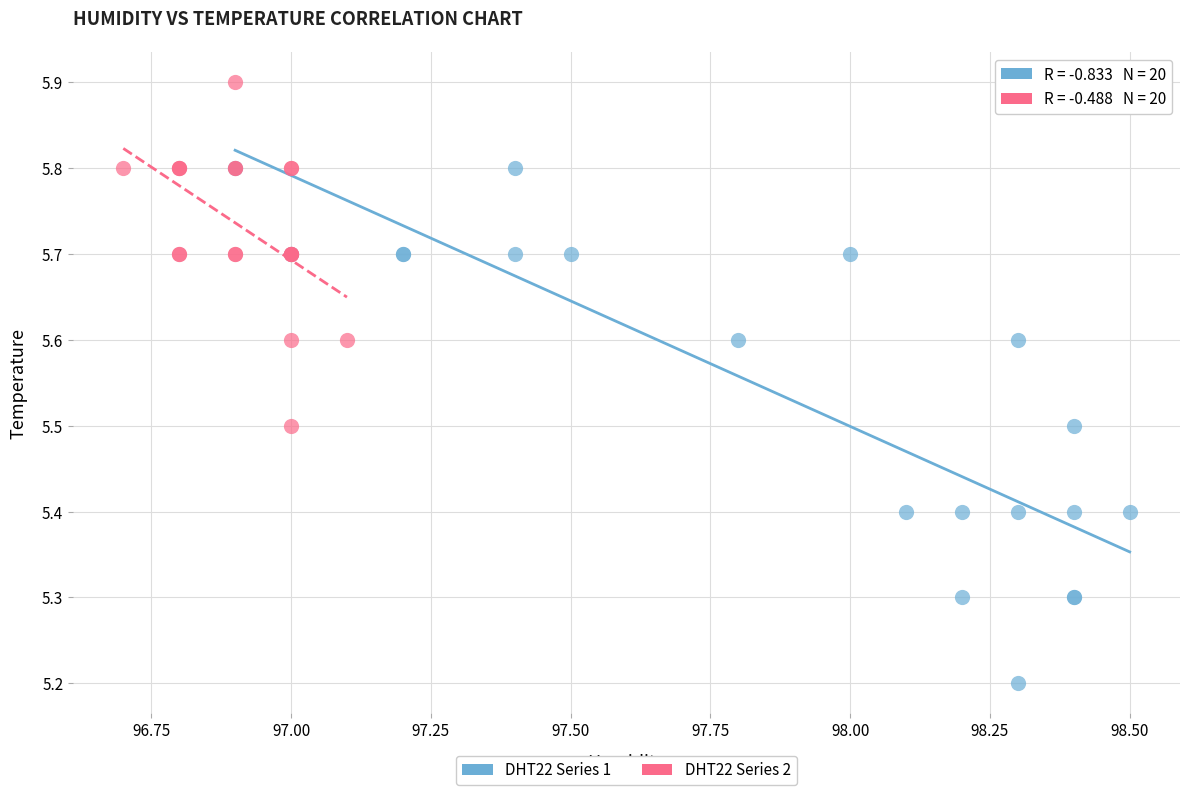

Which series reaches the minimum Y coordinate?

DHT22 Series 1